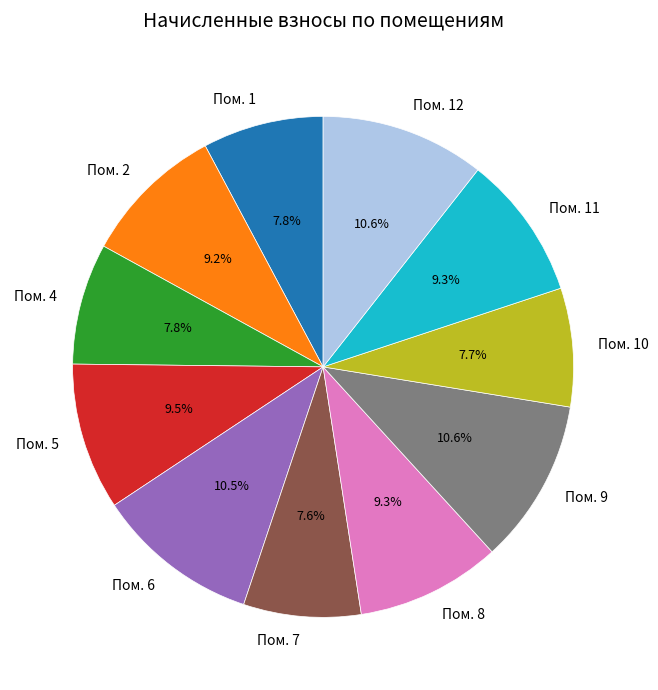

What is the ratio of the value at Пом. 10 to the value at Пом. 1?

1.0